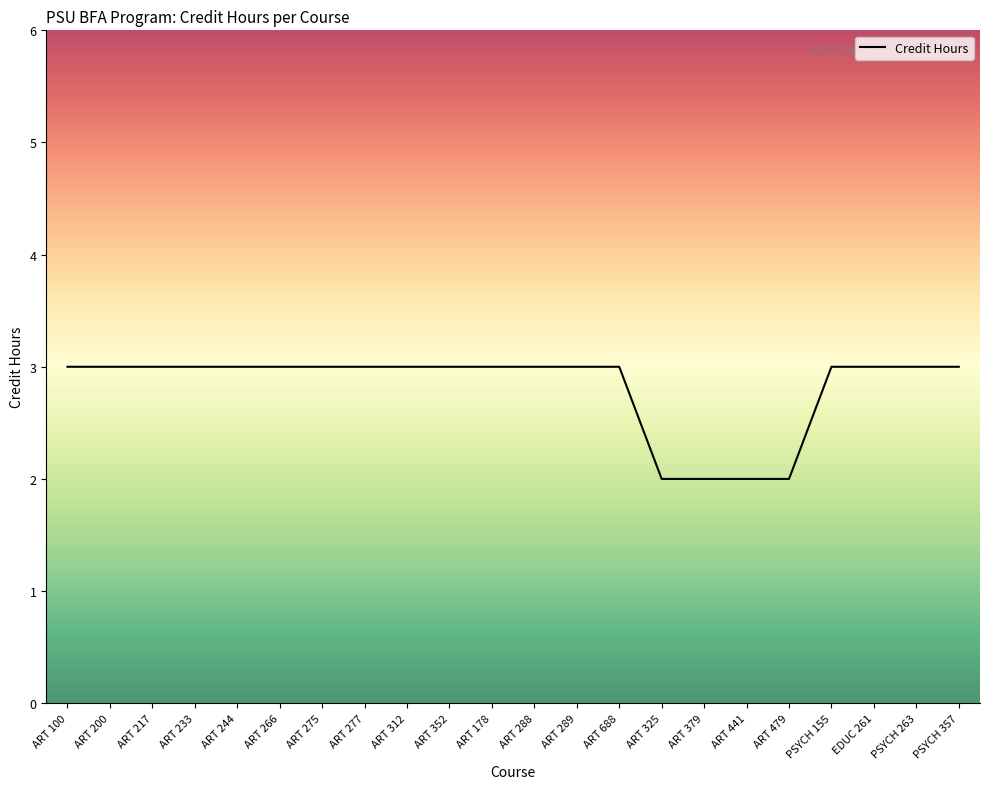

Reading left to right, extract all data points from this chart.

ART 100=3	ART 200=3	ART 217=3	ART 233=3	ART 244=3	ART 266=3	ART 275=3	ART 277=3	ART 312=3	ART 352=3	ART 178=3	ART 288=3	ART 289=3	ART 688=3	ART 325=2	ART 379=2	ART 441=2	ART 479=2	PSYCH 155=3	EDUC 261=3	PSYCH 263=3	PSYCH 357=3